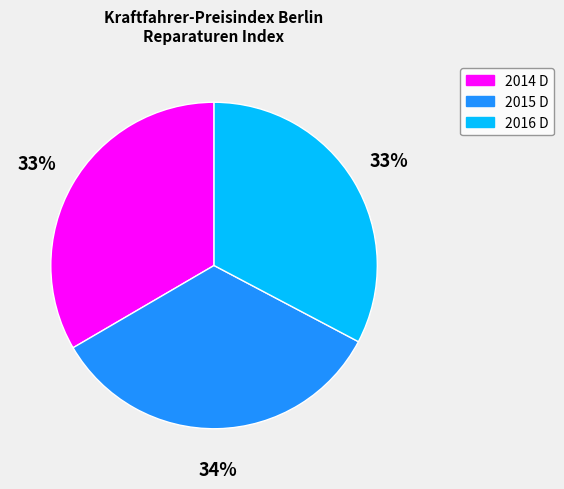

True or false: 2014 D accounts for 26% of the total.

False